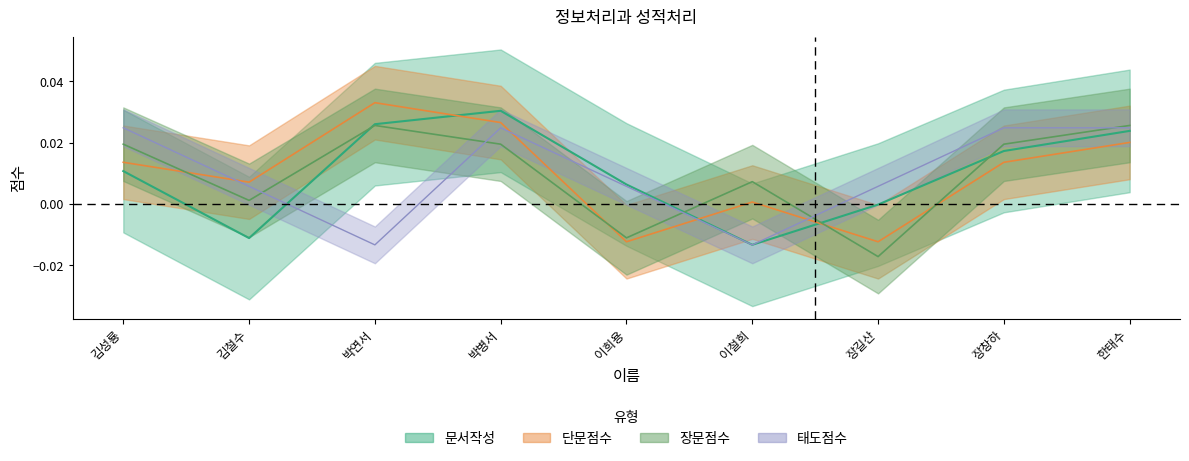

How many values in the 태도점수 series are below 0?

2